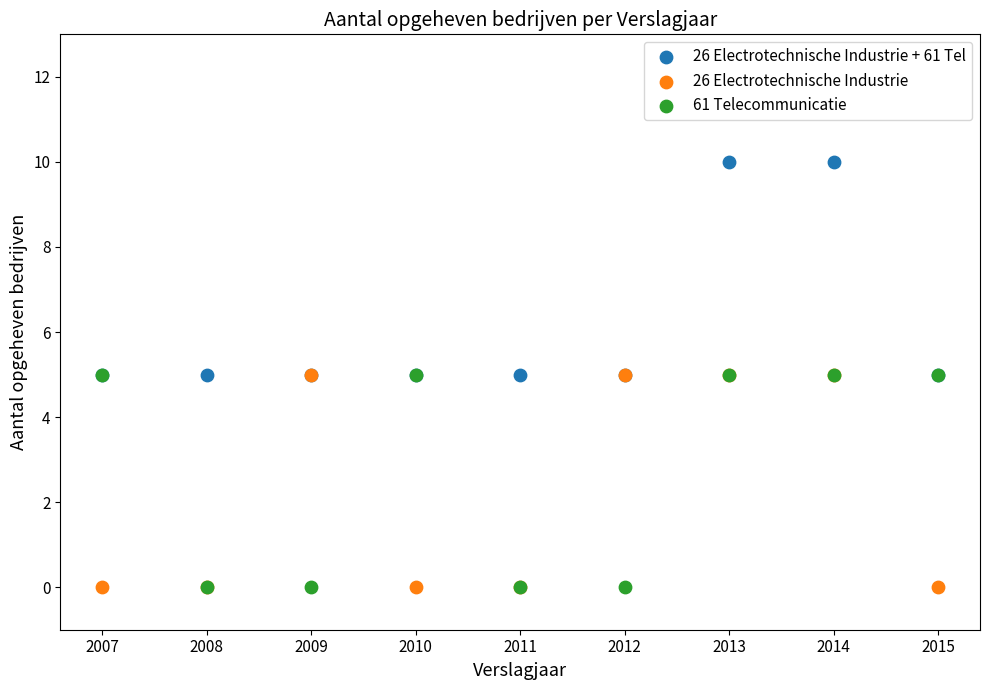

What are all the series names shown in the legend?

26 Electrotechnische Industrie + 61 Tel, 26 Electrotechnische Industrie, 61 Telecommunicatie